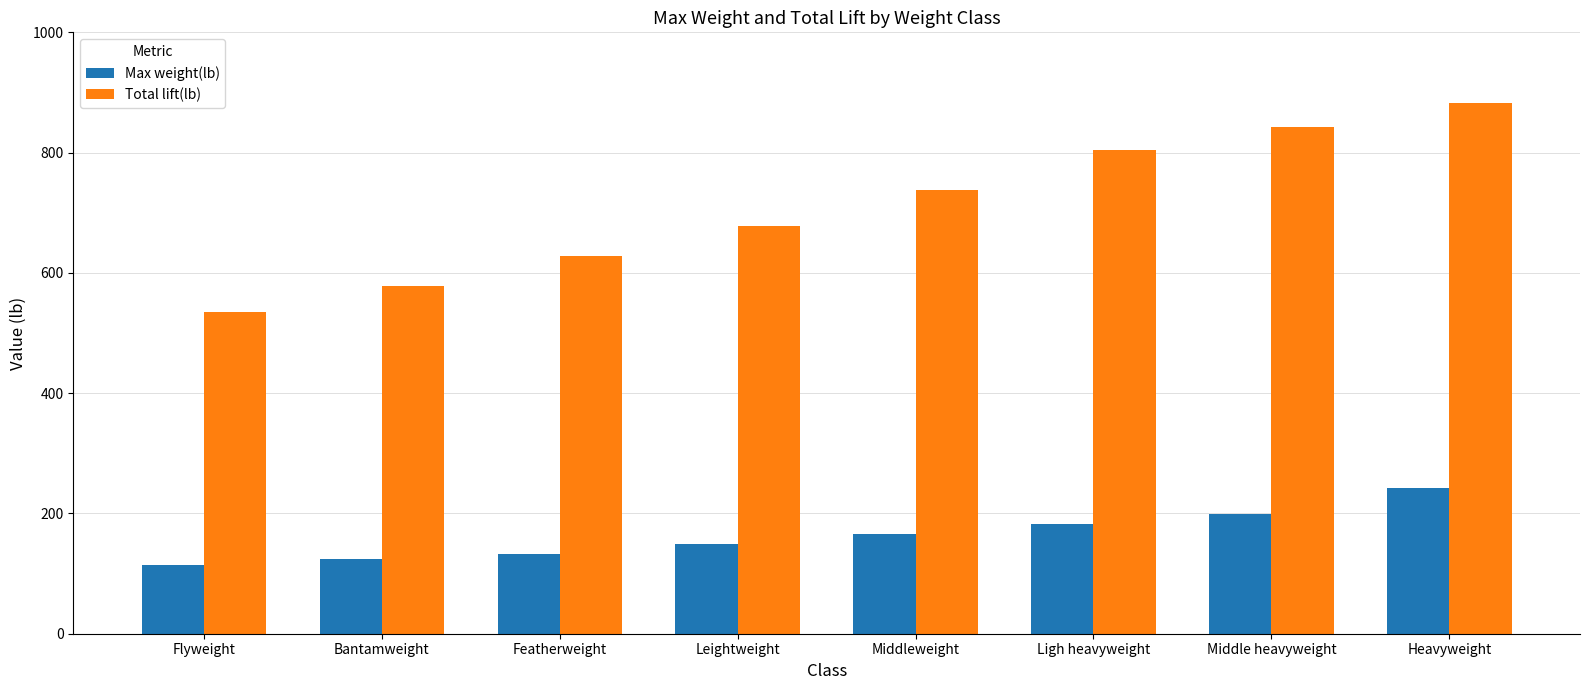

Read the Max weight(lb) value at Featherweight.

132.5